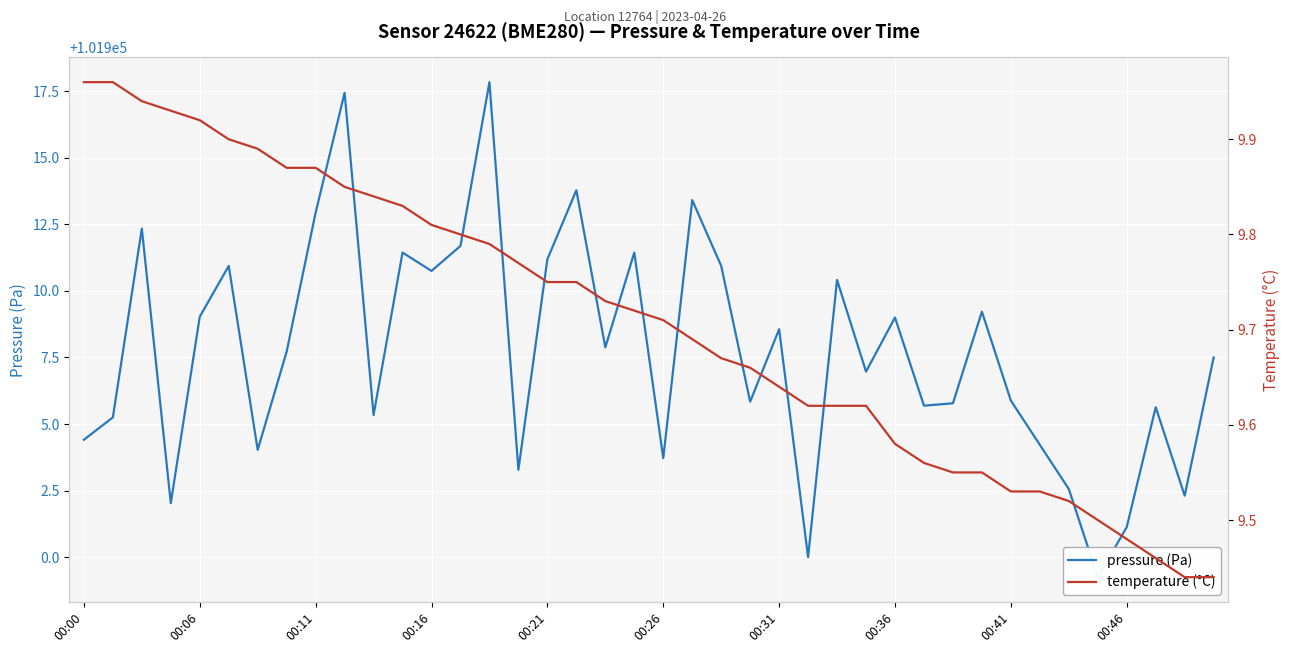

Which has a higher value, 17 or 23?

17